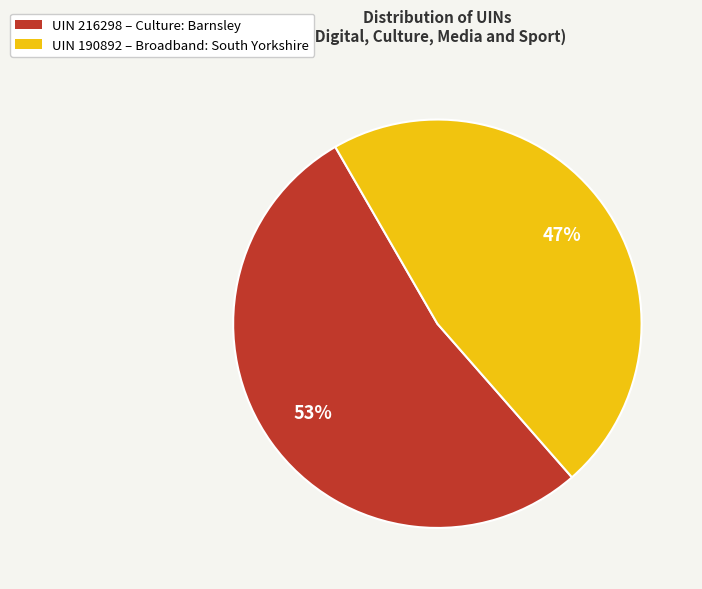

True or false: UIN 190892 – Broadband: South Yorkshire accounts for 47% of the total.

True